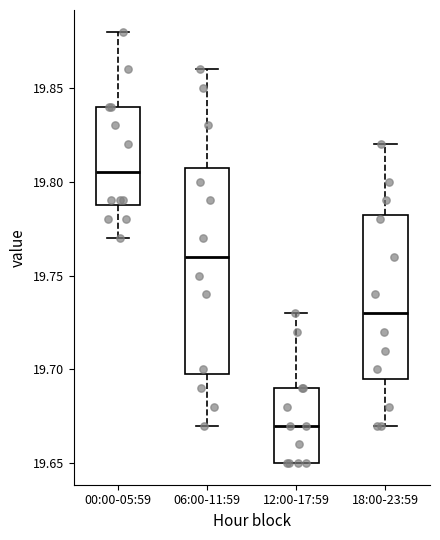

Comparing the boxes themselves (not the whiskers), which one is the tallest?

06:00-11:59